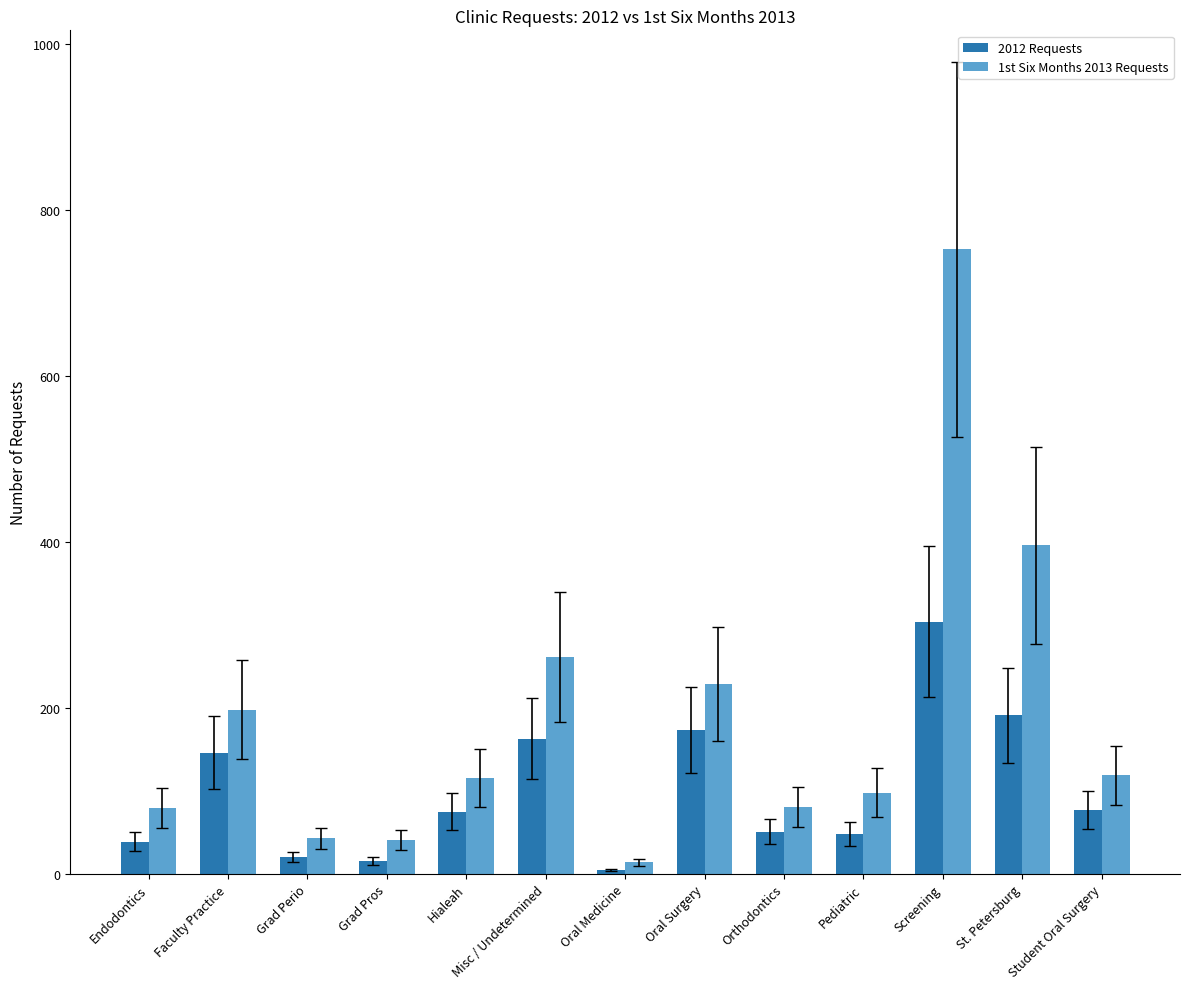

Which series has the widest spread of values?

1st Six Months 2013 Requests